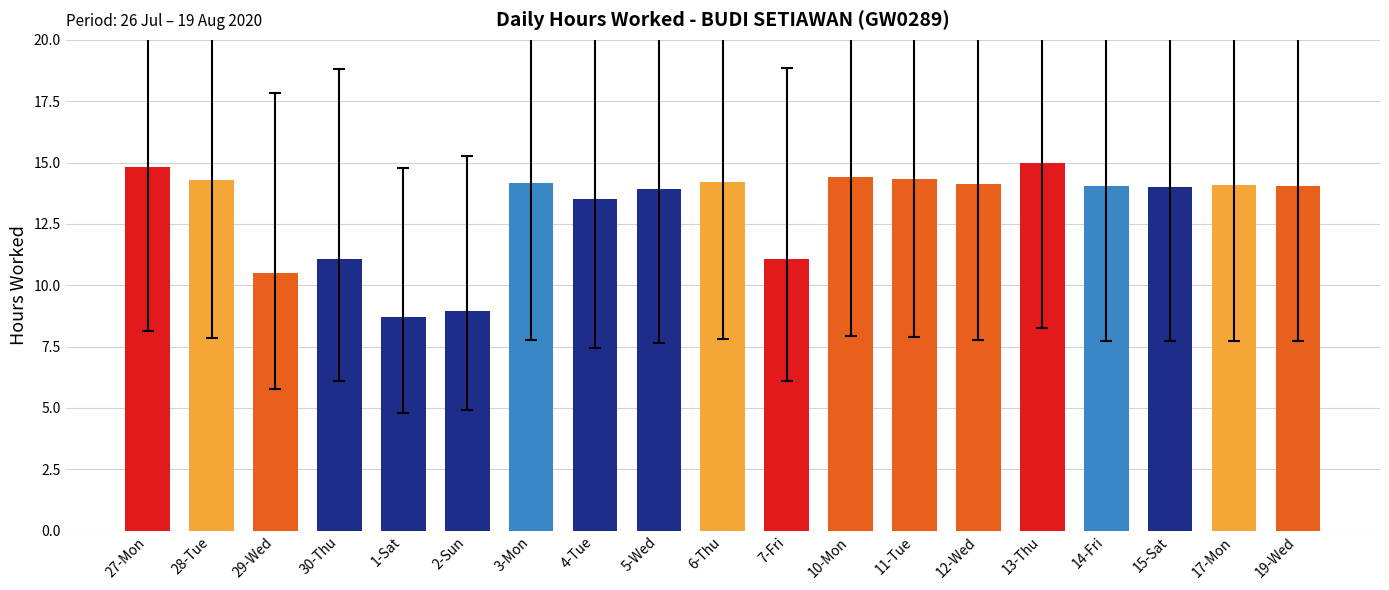

Does the chart contain stacked bars?

No